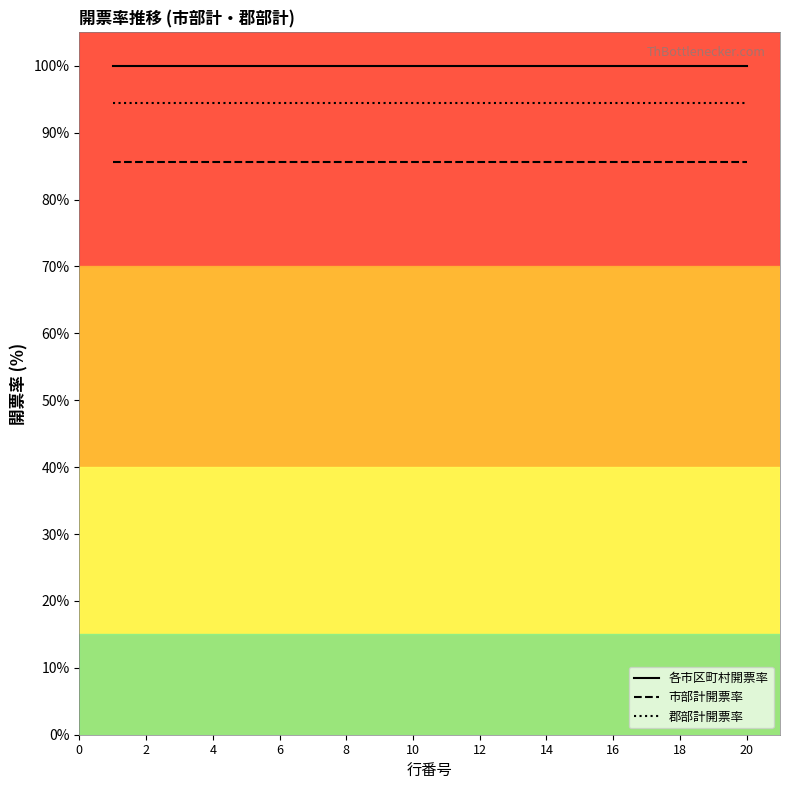

List the series in order of their overall mean, highest first.

各市区町村開票率, 郡部計開票率, 市部計開票率